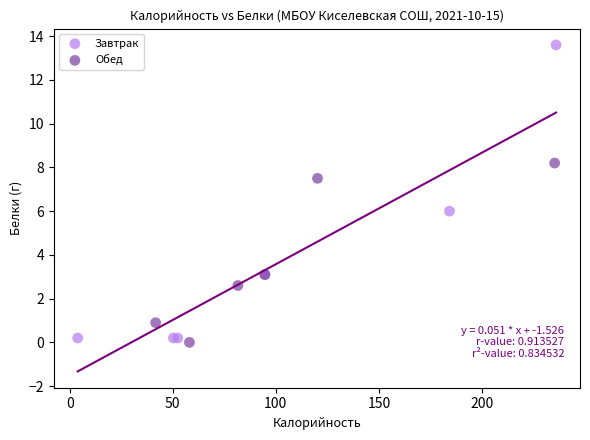

Which series has the largest Y range (max minus min)?

Завтрак